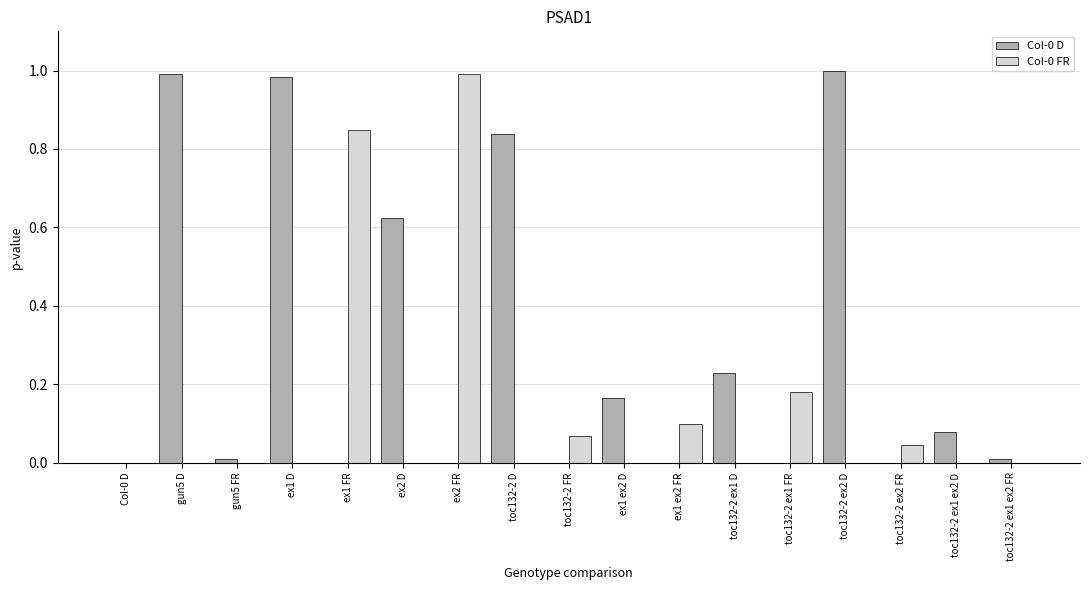

What is the sum of all Col-0 FR values?

2.2